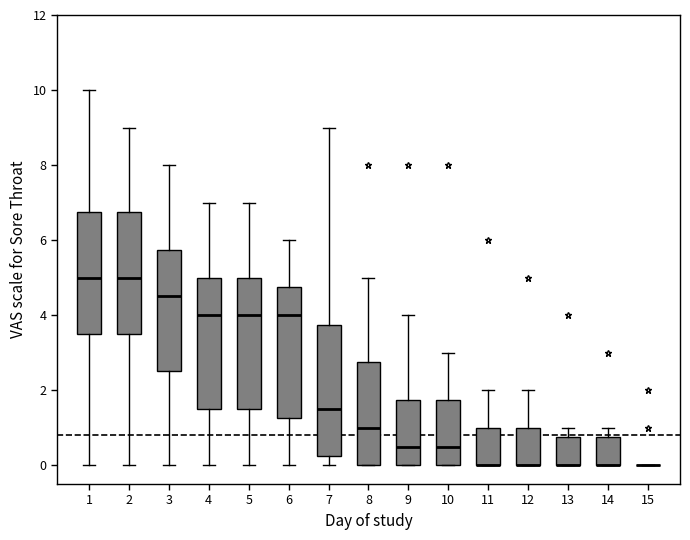

Reading left to right, transcribe this box plot: for each box, give where its median line is, the range the box spans, and where its two whiskers end, as read against the y-axis. The values are not printed on the chart, so give them approximately, as read against the axis.

1: median 5.0, box 3.6 to 6.8, whiskers 0.0 to 10.0
2: median 5.0, box 3.6 to 6.8, whiskers 0.0 to 9.0
3: median 4.6, box 2.6 to 5.8, whiskers 0.0 to 8.0
4: median 4.0, box 1.6 to 5.0, whiskers 0.0 to 7.0
5: median 4.0, box 1.6 to 5.0, whiskers 0.0 to 7.0
6: median 4.0, box 1.2 to 4.8, whiskers 0.0 to 6.0
7: median 1.6, box 0.2 to 3.8, whiskers 0.0 to 9.0
8: median 1.0, box 0.0 to 2.8, whiskers 0.0 to 5.0
9: median 0.6, box 0.0 to 1.8, whiskers 0.0 to 4.0
10: median 0.6, box 0.0 to 1.8, whiskers 0.0 to 3.0
11: median 0.0 (drawn on the box's lower edge), box 0.0 to 1.0, whiskers 0.0 to 2.0
12: median 0.0 (drawn on the box's lower edge), box 0.0 to 1.0, whiskers 0.0 to 2.0
13: median 0.0 (drawn on the box's lower edge), box 0.0 to 0.8, whiskers 0.0 to 1.0
14: median 0.0 (drawn on the box's lower edge), box 0.0 to 0.8, whiskers 0.0 to 1.0
15: box collapsed to a line at 0.0, whiskers 0.0 to 0.0